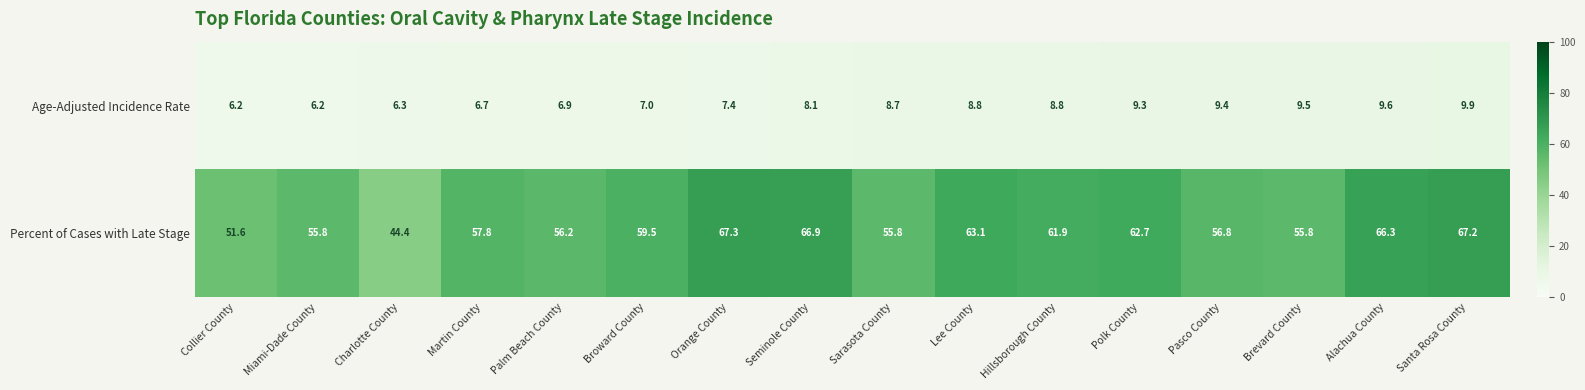

Which category has the highest value in the Percent of Cases with Late Stage series?

Orange County